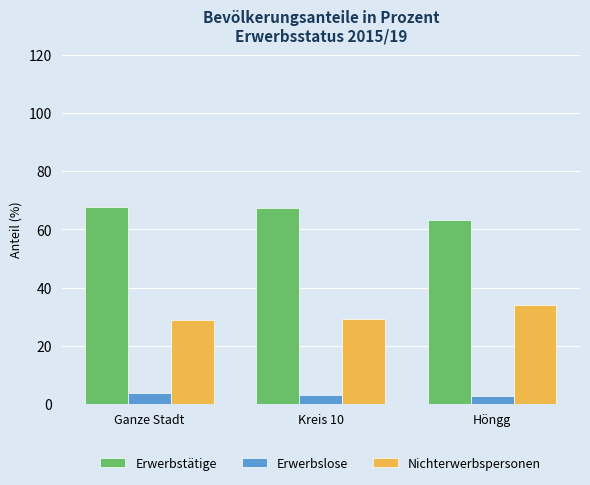

What is the greatest value displayed?

67.7